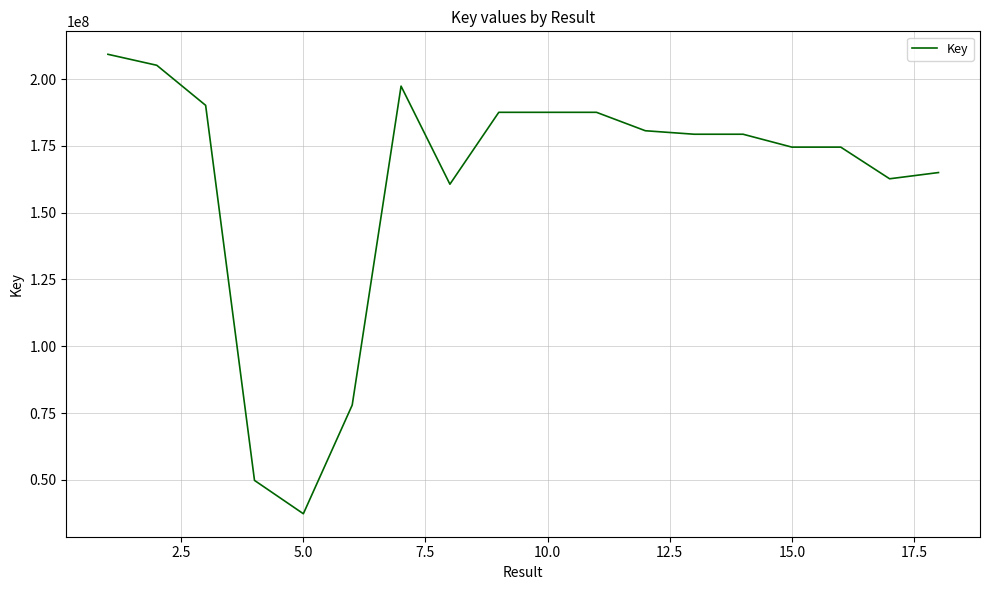

Count the number of data series in this chart.

1